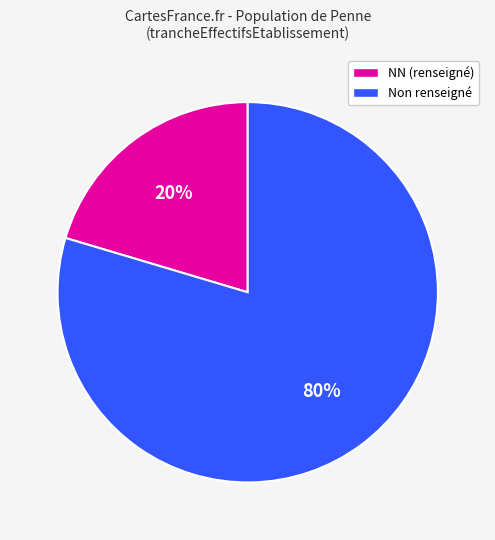

To the nearest percent, what is the combined percentage of Non renseigné and NN (renseigné)?

100%